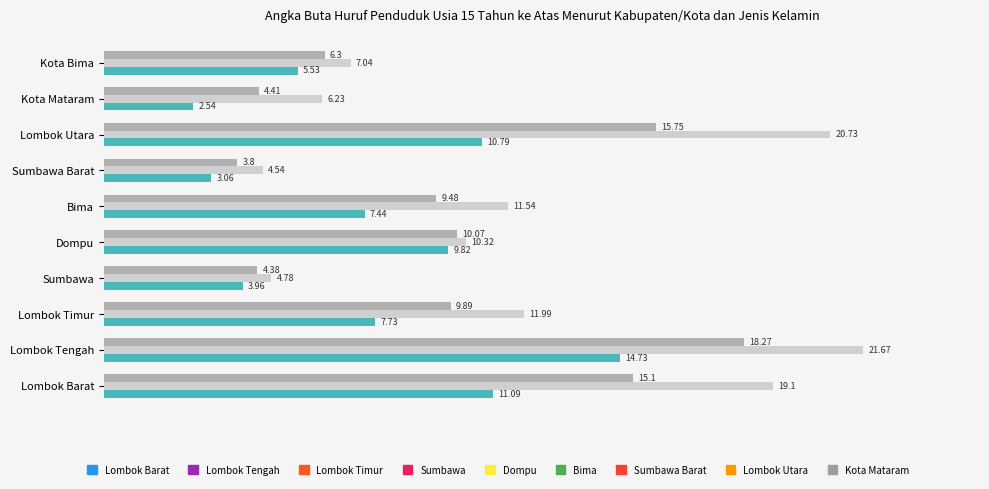

What is the total value across all series at Lombok Tengah?

54.7